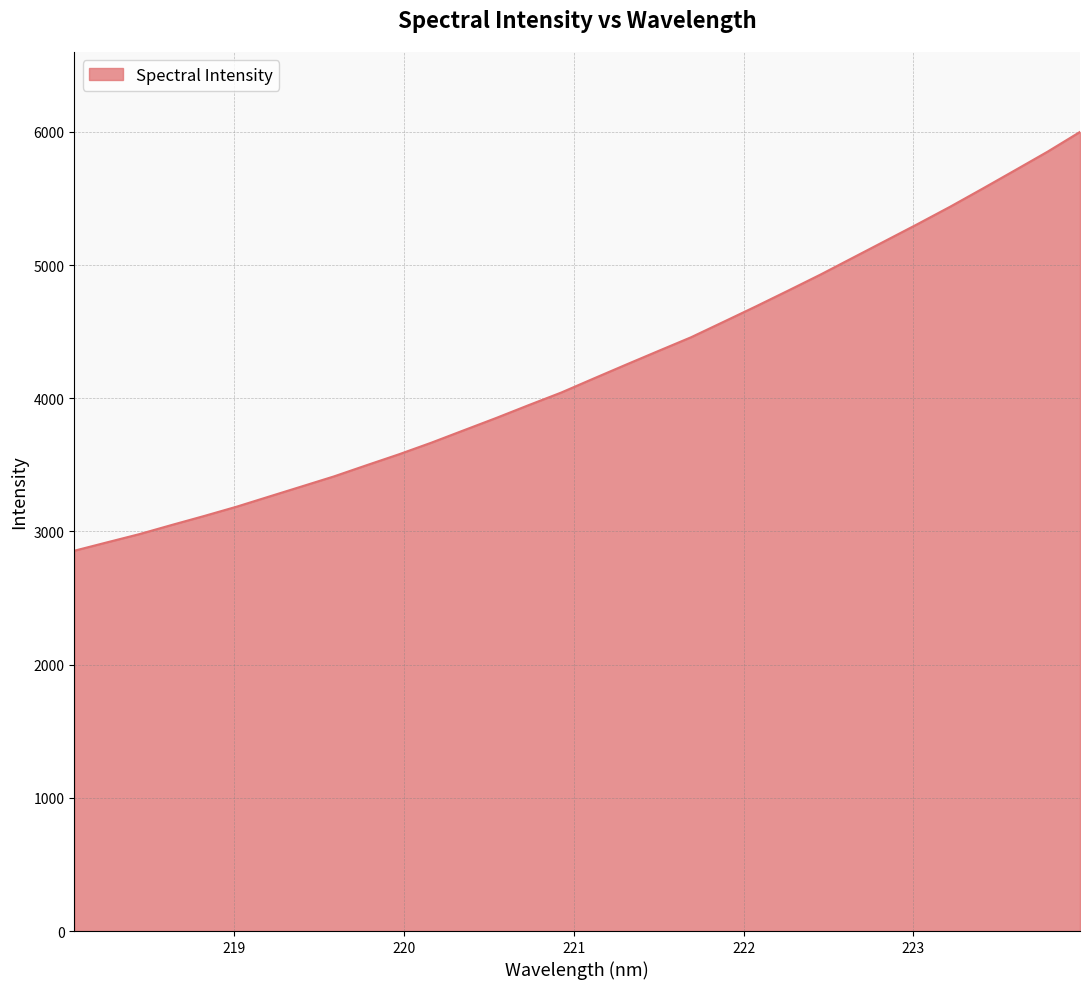

What is the difference between the second highest and minimum values?

2996.6